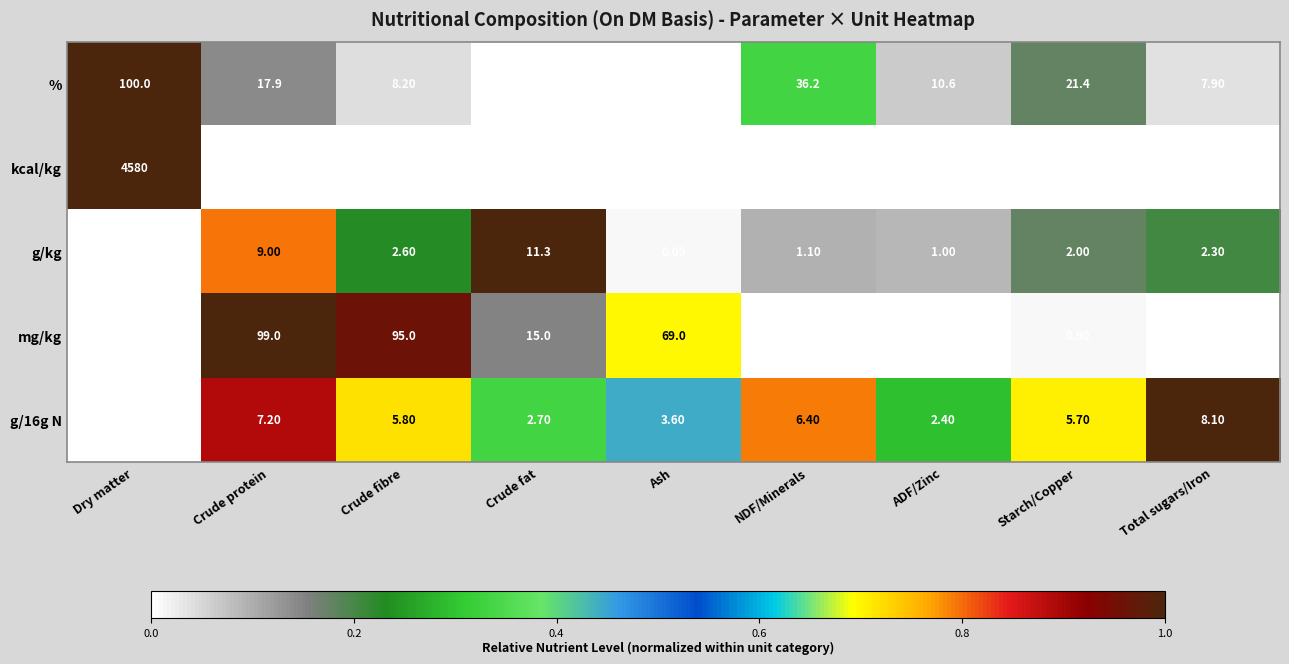

Is the value of % at ADF/Zinc greater than the value of mg/kg at Ash?

No